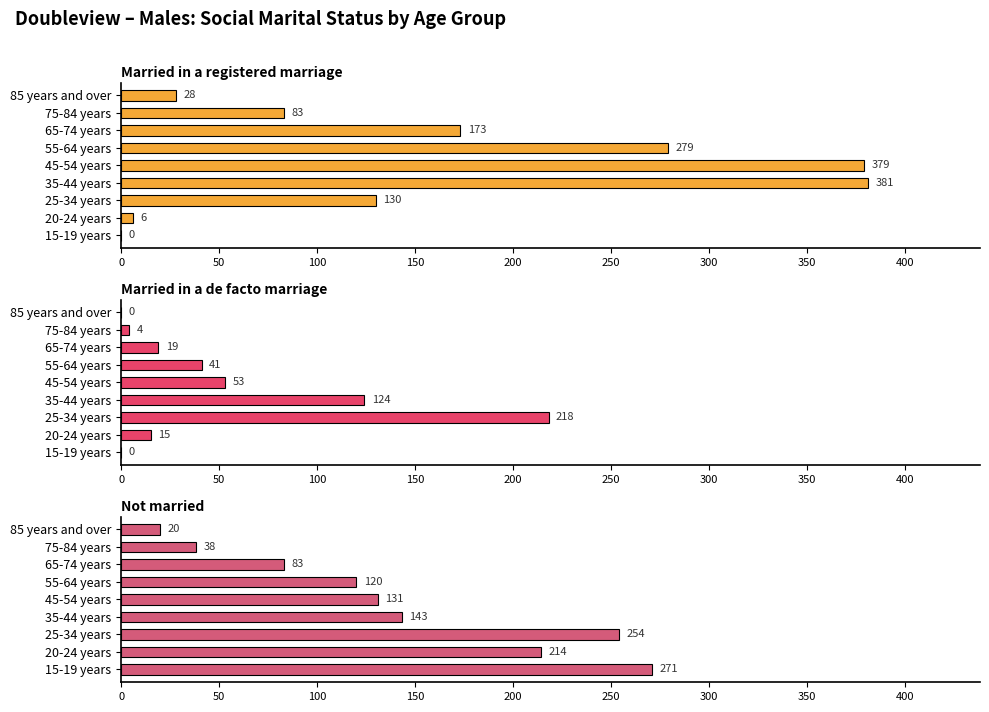

Count the number of data series in this chart.

3